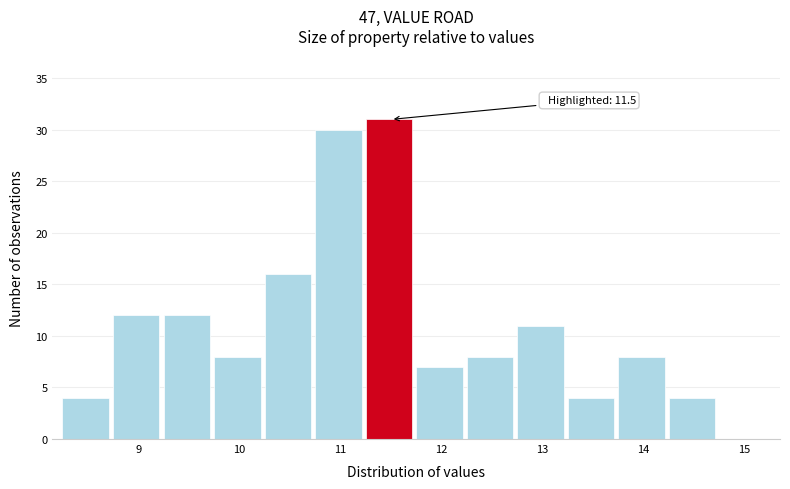

Over which range of the x-axis is the bar tallest?

11.25 to 11.75